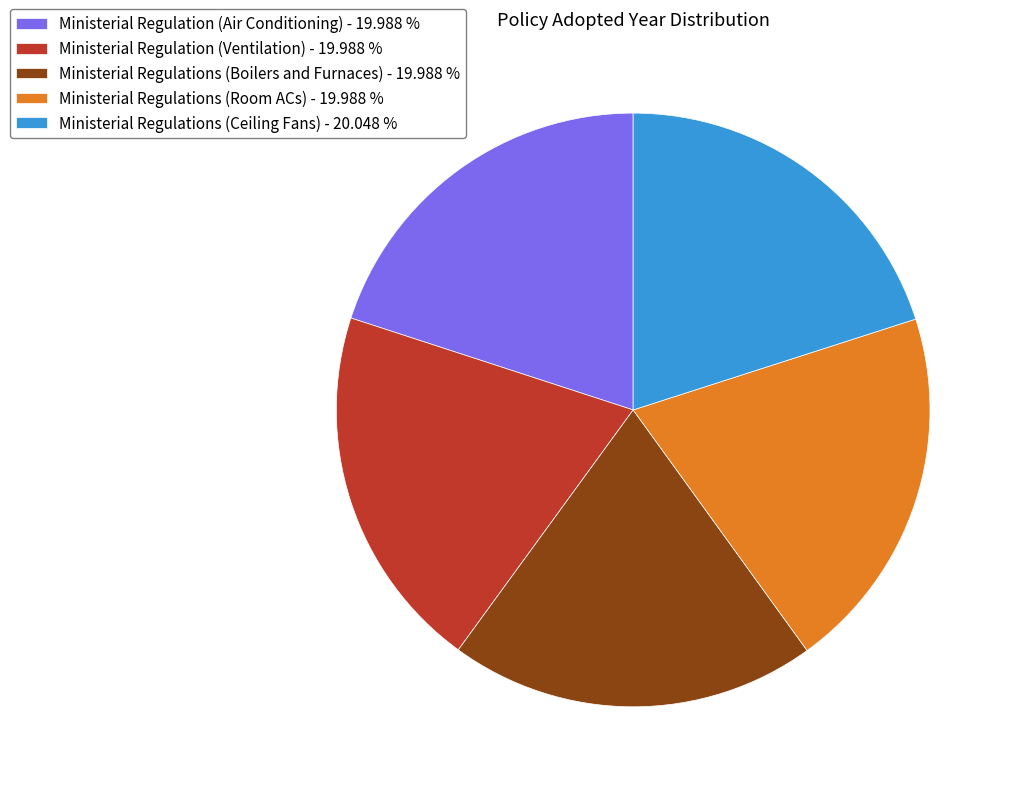

Count the number of slices in the pie.

5